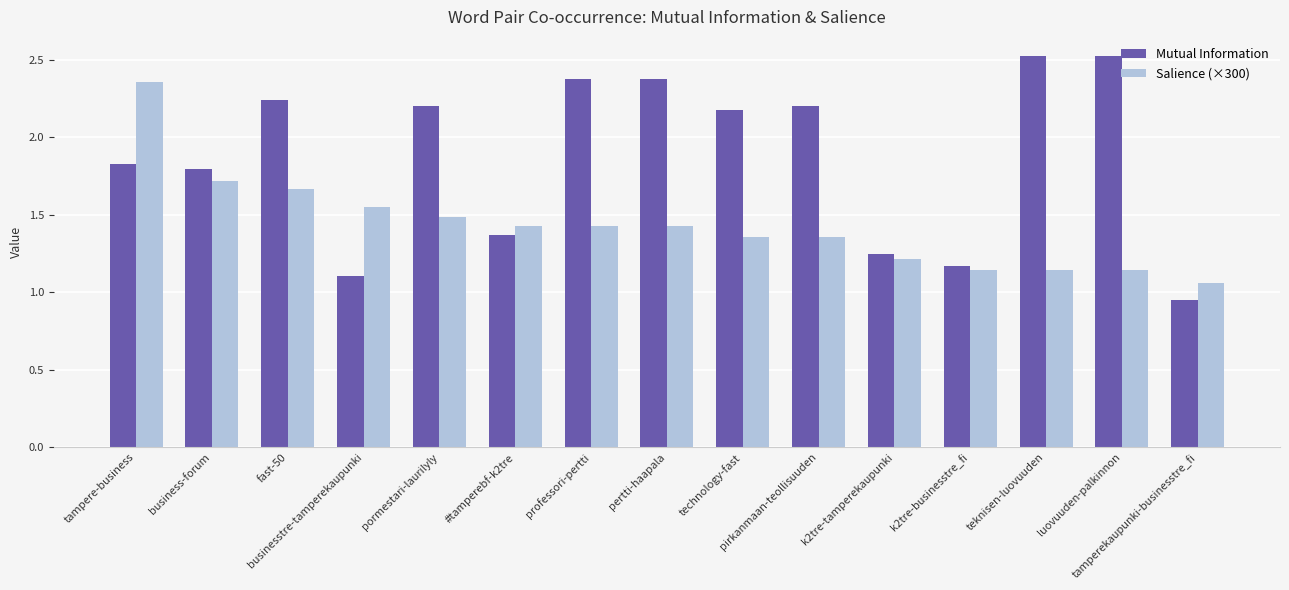

At how many categories does at least one series exceed 1?

15